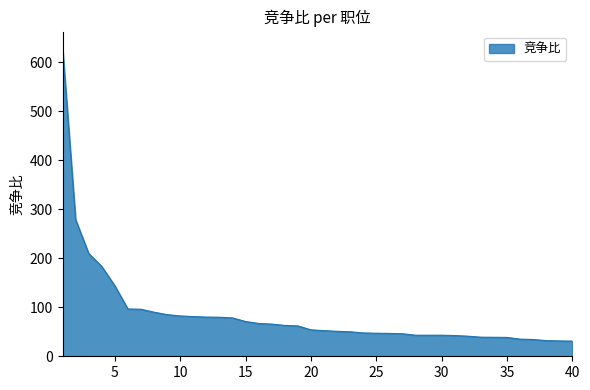

What is the difference between the maximum and minimum values?

600.0